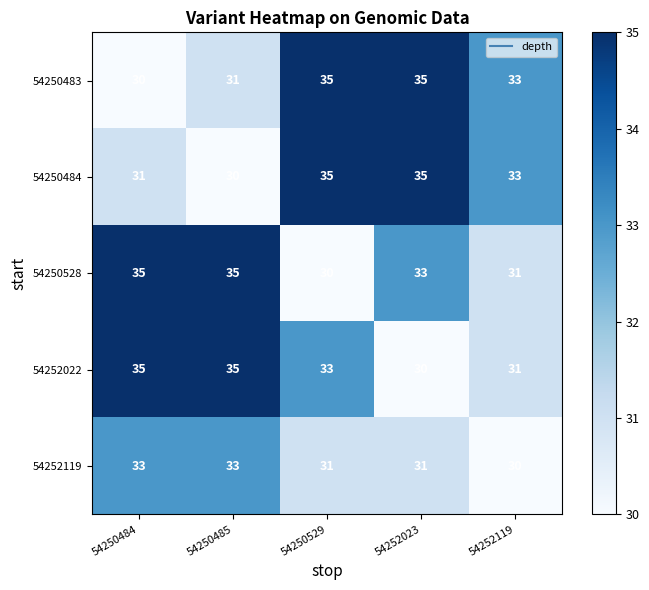

The 54252022 series shows 30 at 54252023. True or false?

True